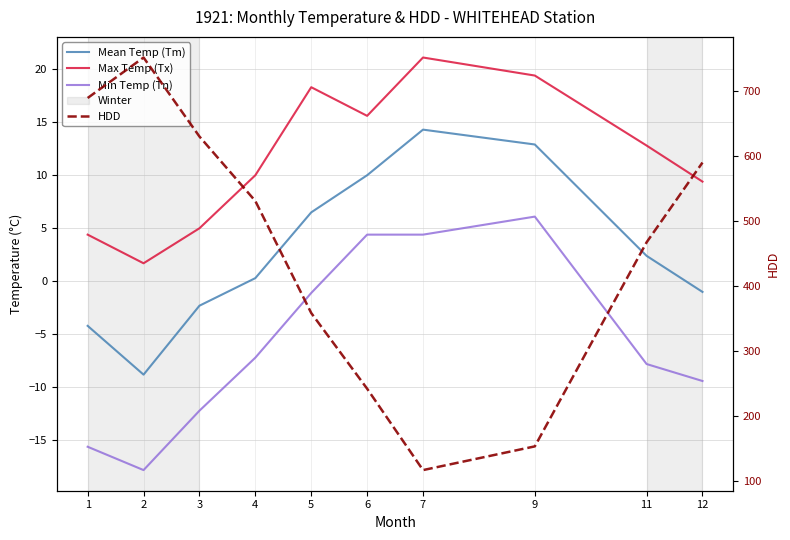

Reading right to left, list all the values displayed in this chart.

Mean Temp (Tm): -1.0	2.4	12.9	14.3	10.0	6.5	0.3	-2.3	-8.8	-4.2
Max Temp (Tx): 9.4	12.8	19.4	21.1	15.6	18.3	10.0	5.0	1.7	4.4
Min Temp (Tn): -9.4	-7.8	6.1	4.4	4.4	-1.1	-7.2	-12.2	-17.8	-15.6
HDD: 589.5	466.7	152.6	116.1	241.4	357.9	530.3	629.6	751.2	688.9